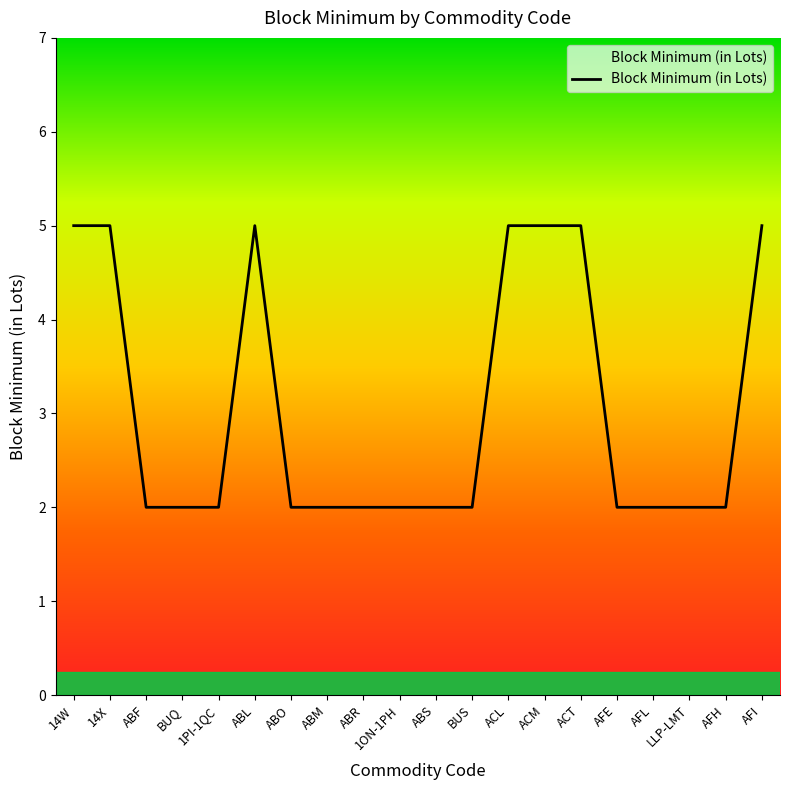

Reading left to right, list all the values displayed in this chart.

5	5	2	2	2	5	2	2	2	2	2	2	5	5	5	2	2	2	2	5